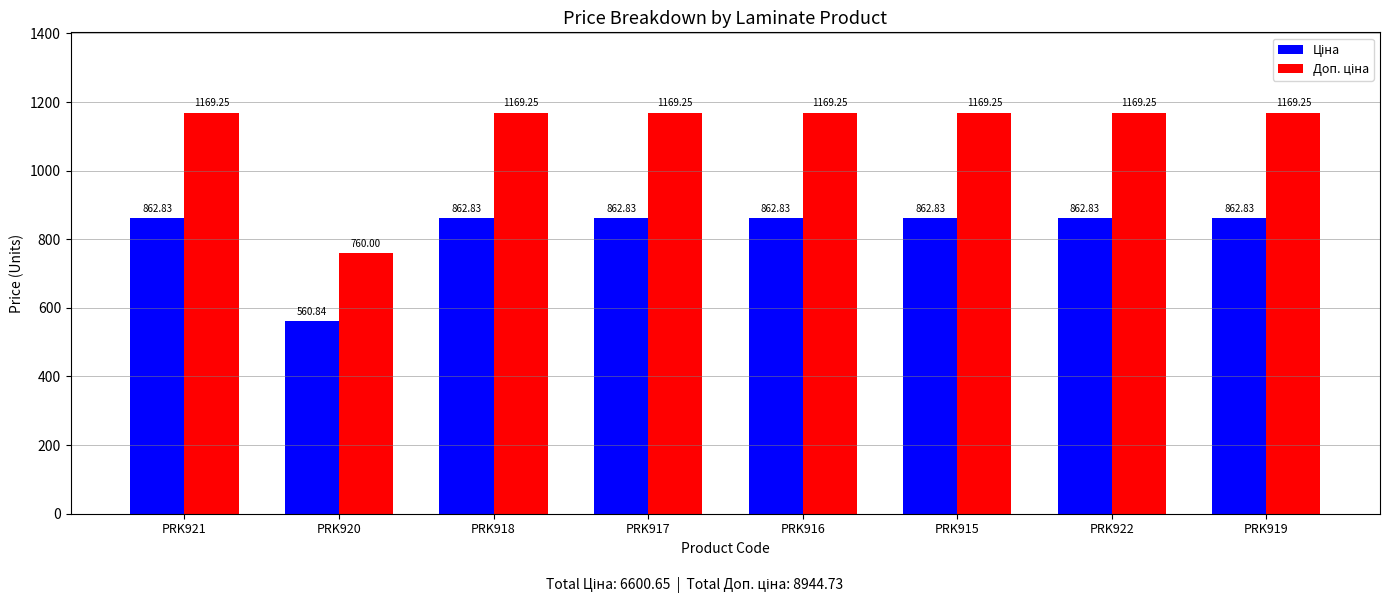

What is the total value across all series at PRK922?

2032.1